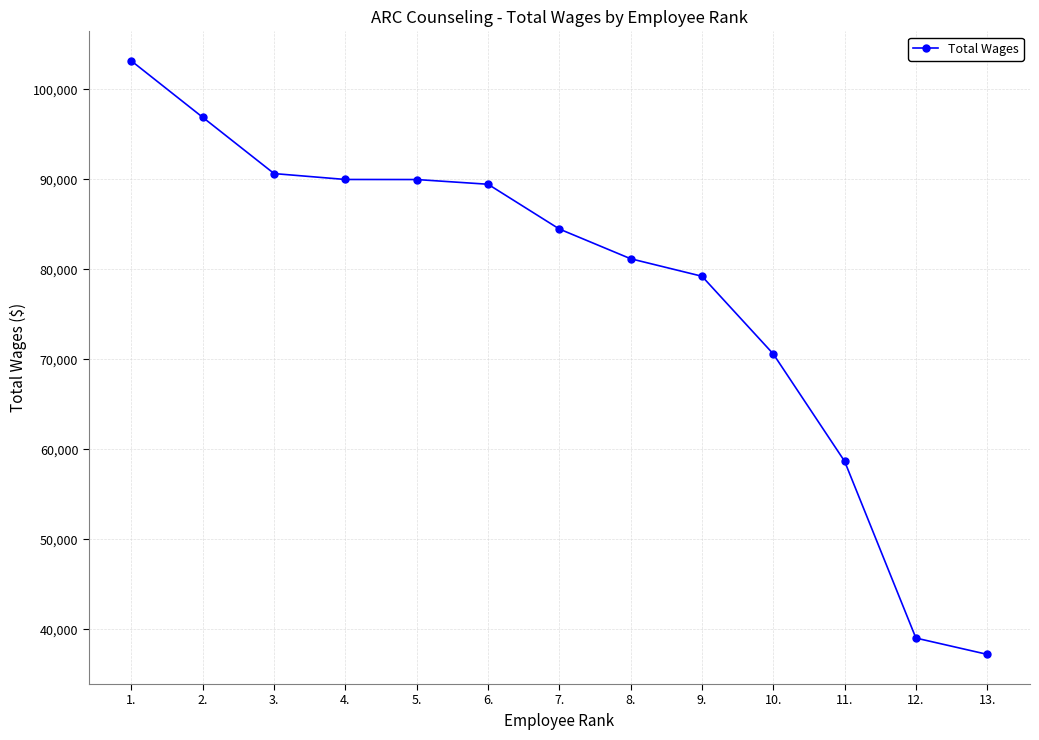

How many data points are less than 84473?

6